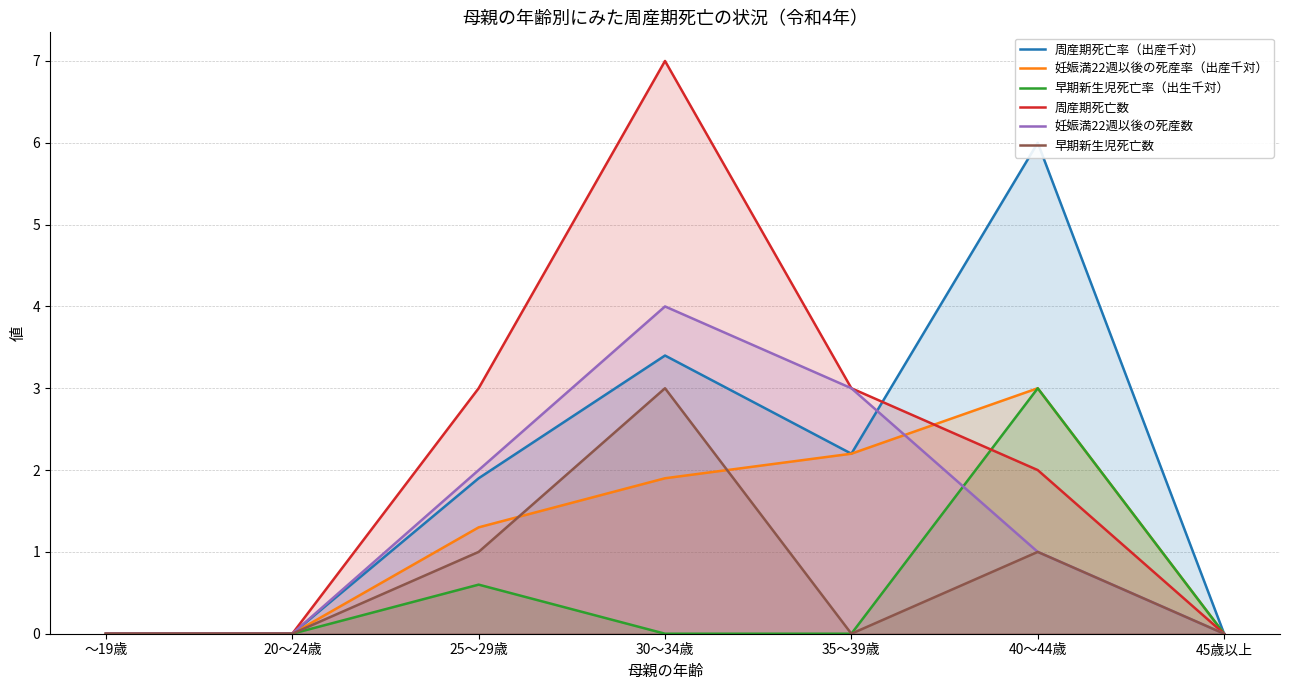

Which series has the largest total across all categories?

周産期死亡数